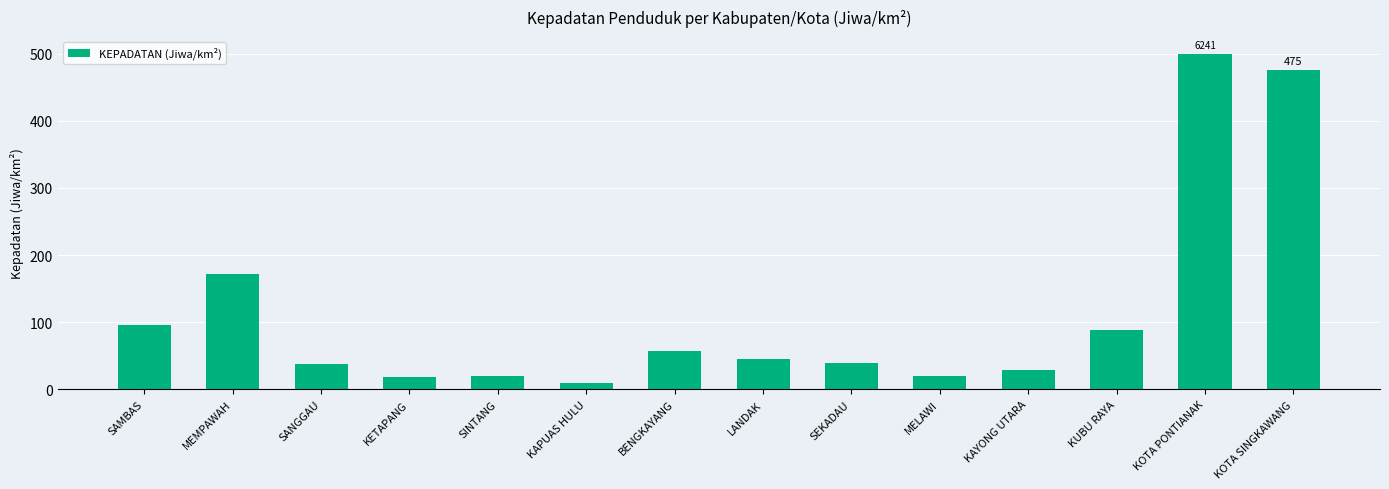

Where does the data first go above 45?

SAMBAS